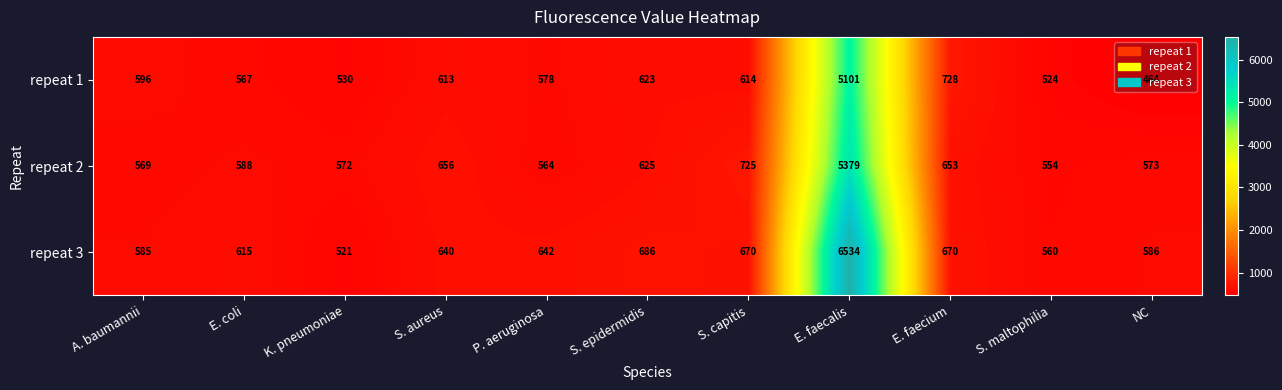

At which category is the sum across all series the highest?

E. faecalis